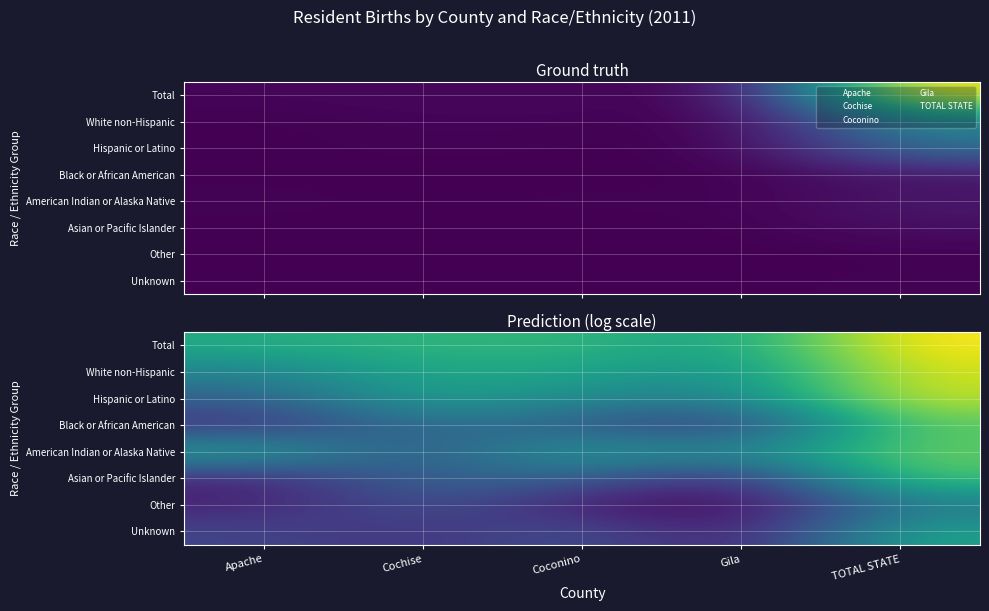

At Cochise, list the series in order from largest to smallest.

Total, White non-Hispanic, Hispanic or Latino, Black or African American, Asian or Pacific Islander, Other, American Indian or Alaska Native, Unknown